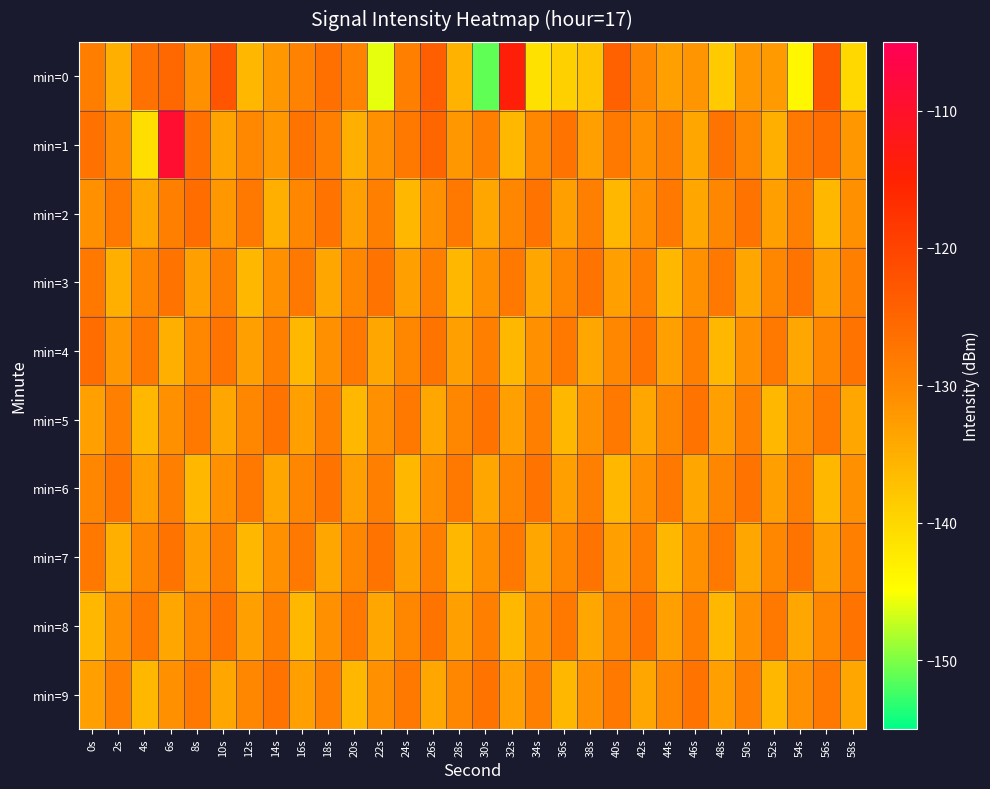

Reading left to right, list all the values displayed in this chart.

min=0: 0s=-128.5	2s=-135.0	4s=-126.7	6s=-125.3	8s=-131.1	10s=-122.5	12s=-136.0	14s=-132.1	16s=-129.1	18s=-126.7	20s=-129.3	22s=-145.9	24s=-128.8	26s=-123.9	28s=-135.3	30s=-151.2	32s=-114.1	34s=-141.2	36s=-139.1	38s=-137.6	40s=-124.4	42s=-129.8	44s=-133.0	46s=-131.6	48s=-138.3	50s=-132.0	52s=-132.5	54s=-144.0	56s=-123.2	58s=-140.0
min=1: 0s=-126.8	2s=-130.5	4s=-140.8	6s=-109.3	8s=-126.7	10s=-133.4	12s=-130.1	14s=-132.1	16s=-127.3	18s=-128.8	20s=-135.0	22s=-131.0	24s=-128.0	26s=-125.0	28s=-132.0	30s=-129.0	32s=-136.0	34s=-130.0	36s=-127.0	38s=-133.0	40s=-128.0	42s=-131.0	44s=-129.0	46s=-134.0	48s=-127.0	50s=-130.0	52s=-135.0	54s=-128.0	56s=-126.0	58s=-132.0
min=2: 0s=-131.0	2s=-128.0	4s=-134.0	6s=-129.0	8s=-126.0	10s=-132.0	12s=-128.0	14s=-135.0	16s=-130.0	18s=-127.0	20s=-133.0	22s=-129.0	24s=-136.0	26s=-131.0	28s=-128.0	30s=-134.0	32s=-130.0	34s=-127.0	36s=-133.0	38s=-129.0	40s=-136.0	42s=-131.0	44s=-128.0	46s=-134.0	48s=-130.0	50s=-127.0	52s=-133.0	54s=-129.0	56s=-136.0	58s=-131.0
min=3: 0s=-128.0	2s=-135.0	4s=-130.0	6s=-127.0	8s=-133.0	10s=-129.0	12s=-136.0	14s=-131.0	16s=-128.0	18s=-134.0	20s=-130.0	22s=-127.0	24s=-133.0	26s=-129.0	28s=-136.0	30s=-131.0	32s=-128.0	34s=-134.0	36s=-130.0	38s=-127.0	40s=-133.0	42s=-129.0	44s=-136.0	46s=-131.0	48s=-128.0	50s=-134.0	52s=-130.0	54s=-127.0	56s=-133.0	58s=-129.0
min=4: 0s=-126.0	2s=-132.0	4s=-128.0	6s=-135.0	8s=-130.0	10s=-127.0	12s=-133.0	14s=-129.0	16s=-136.0	18s=-131.0	20s=-128.0	22s=-134.0	24s=-130.0	26s=-127.0	28s=-133.0	30s=-129.0	32s=-136.0	34s=-131.0	36s=-128.0	38s=-134.0	40s=-130.0	42s=-127.0	44s=-133.0	46s=-129.0	48s=-136.0	50s=-131.0	52s=-128.0	54s=-134.0	56s=-130.0	58s=-127.0
min=5: 0s=-133.0	2s=-129.0	4s=-136.0	6s=-131.0	8s=-128.0	10s=-134.0	12s=-130.0	14s=-127.0	16s=-133.0	18s=-129.0	20s=-136.0	22s=-131.0	24s=-128.0	26s=-134.0	28s=-130.0	30s=-127.0	32s=-133.0	34s=-129.0	36s=-136.0	38s=-131.0	40s=-128.0	42s=-134.0	44s=-130.0	46s=-127.0	48s=-133.0	50s=-129.0	52s=-136.0	54s=-131.0	56s=-128.0	58s=-134.0
min=6: 0s=-130.0	2s=-127.0	4s=-133.0	6s=-129.0	8s=-136.0	10s=-131.0	12s=-128.0	14s=-134.0	16s=-130.0	18s=-127.0	20s=-133.0	22s=-129.0	24s=-136.0	26s=-131.0	28s=-128.0	30s=-134.0	32s=-130.0	34s=-127.0	36s=-133.0	38s=-129.0	40s=-136.0	42s=-131.0	44s=-128.0	46s=-134.0	48s=-130.0	50s=-127.0	52s=-133.0	54s=-129.0	56s=-136.0	58s=-131.0
min=7: 0s=-128.0	2s=-135.0	4s=-130.0	6s=-127.0	8s=-133.0	10s=-129.0	12s=-136.0	14s=-131.0	16s=-128.0	18s=-134.0	20s=-130.0	22s=-127.0	24s=-133.0	26s=-129.0	28s=-136.0	30s=-131.0	32s=-128.0	34s=-134.0	36s=-130.0	38s=-127.0	40s=-133.0	42s=-129.0	44s=-136.0	46s=-131.0	48s=-128.0	50s=-134.0	52s=-130.0	54s=-127.0	56s=-133.0	58s=-129.0
min=8: 0s=-136.0	2s=-131.0	4s=-128.0	6s=-134.0	8s=-130.0	10s=-127.0	12s=-133.0	14s=-129.0	16s=-136.0	18s=-131.0	20s=-128.0	22s=-134.0	24s=-130.0	26s=-127.0	28s=-133.0	30s=-129.0	32s=-136.0	34s=-131.0	36s=-128.0	38s=-134.0	40s=-130.0	42s=-127.0	44s=-133.0	46s=-129.0	48s=-136.0	50s=-131.0	52s=-128.0	54s=-134.0	56s=-130.0	58s=-127.0
min=9: 0s=-133.0	2s=-129.0	4s=-136.0	6s=-131.0	8s=-128.0	10s=-134.0	12s=-130.0	14s=-127.0	16s=-133.0	18s=-129.0	20s=-136.0	22s=-131.0	24s=-128.0	26s=-134.0	28s=-130.0	30s=-127.0	32s=-133.0	34s=-129.0	36s=-136.0	38s=-131.0	40s=-128.0	42s=-134.0	44s=-130.0	46s=-127.0	48s=-133.0	50s=-129.0	52s=-136.0	54s=-131.0	56s=-128.0	58s=-134.0